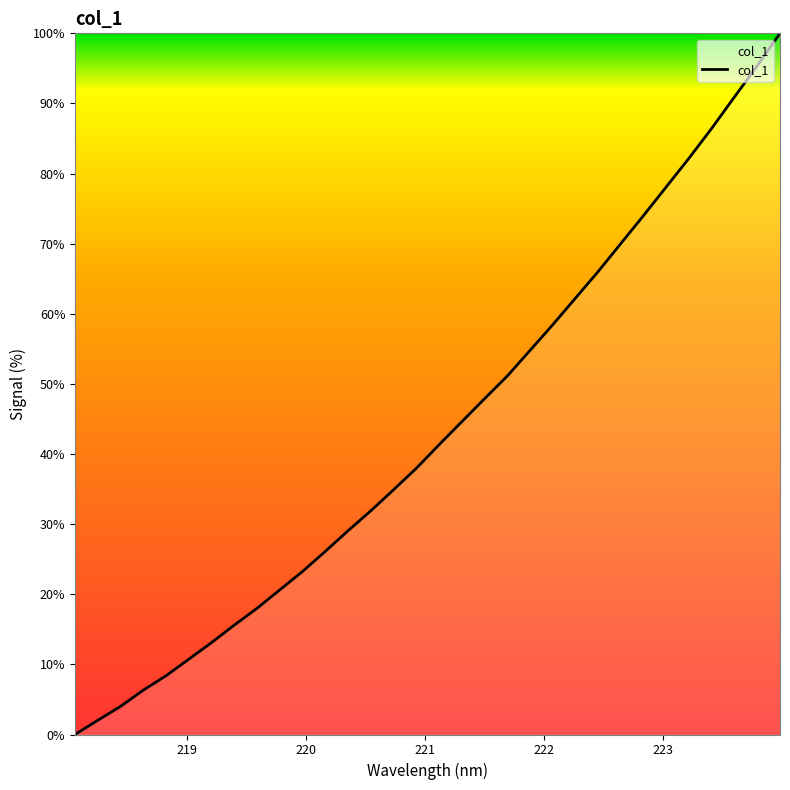

Count the number of data series in this chart.

1